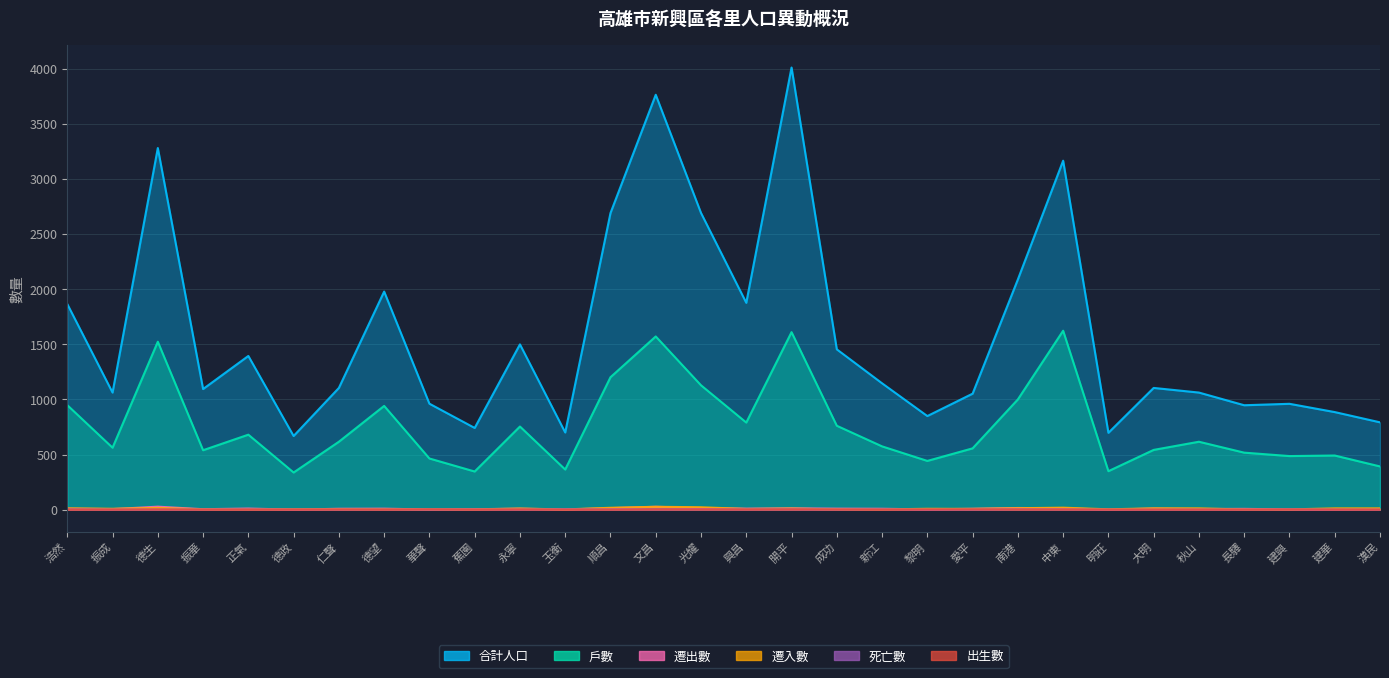

Does the chart have visible grid lines?

Yes